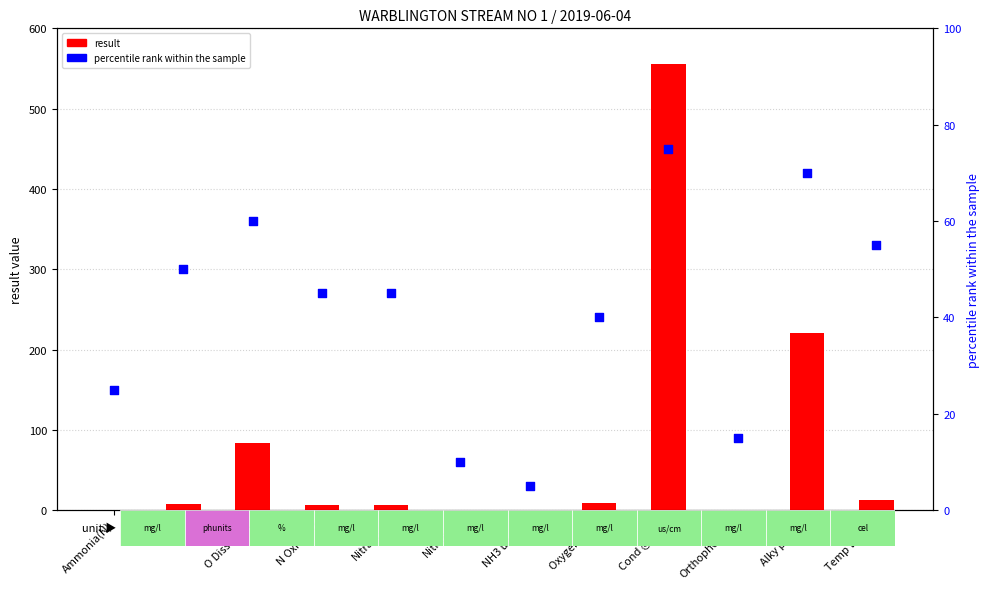

Which series reaches the minimum Y coordinate?

result